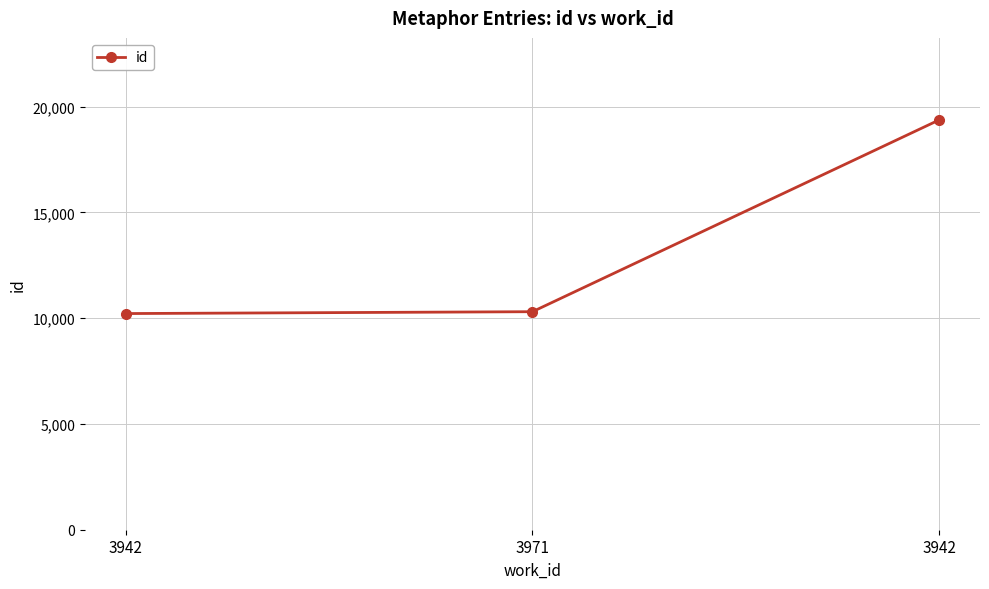

What is the difference between the values at 3971 and 3942?

88